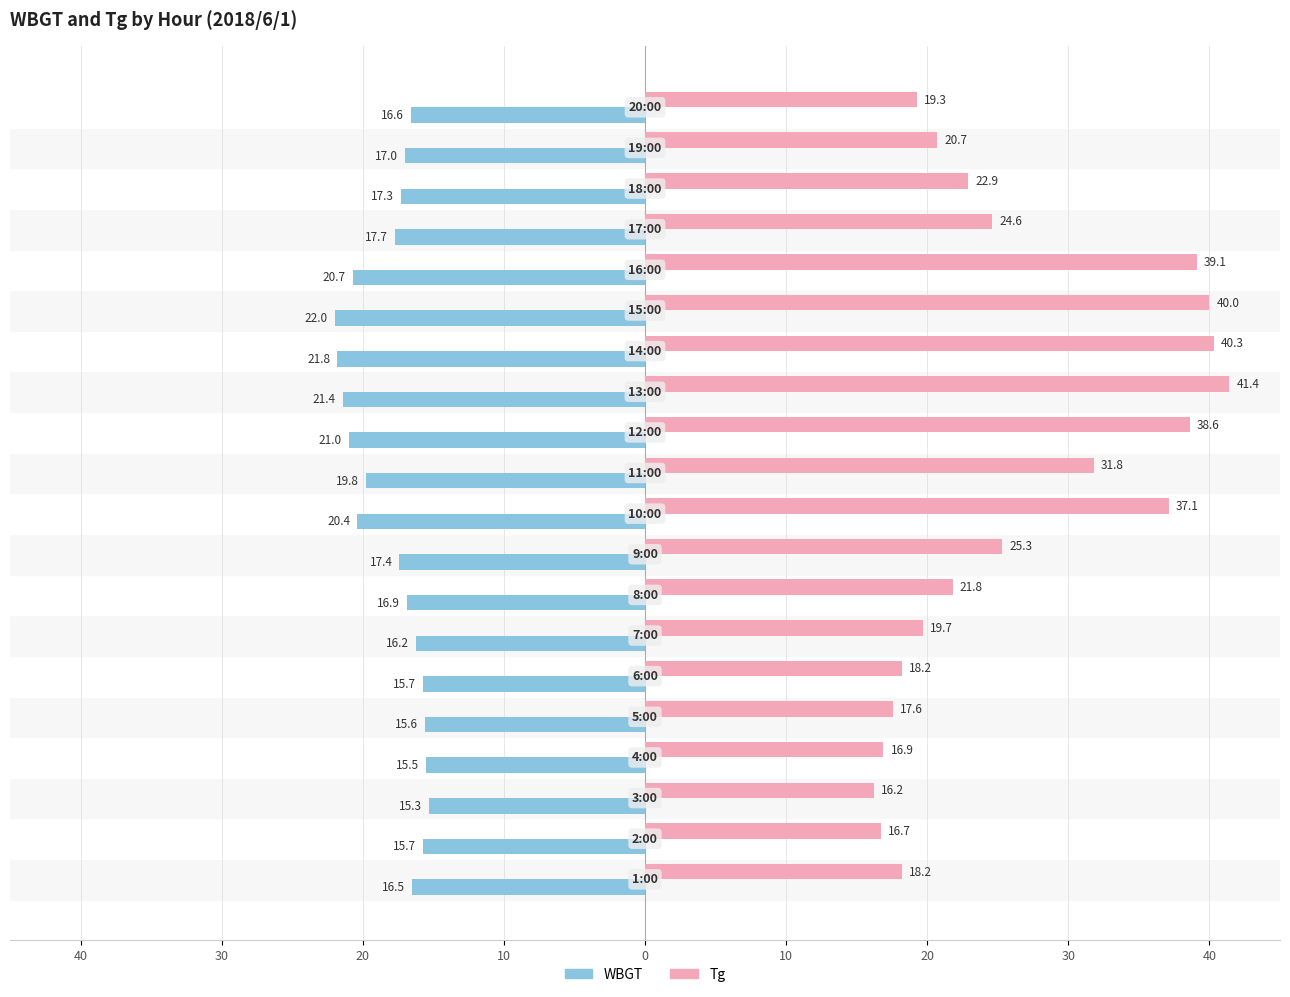

What are all the series names shown in the legend?

WBGT, Tg